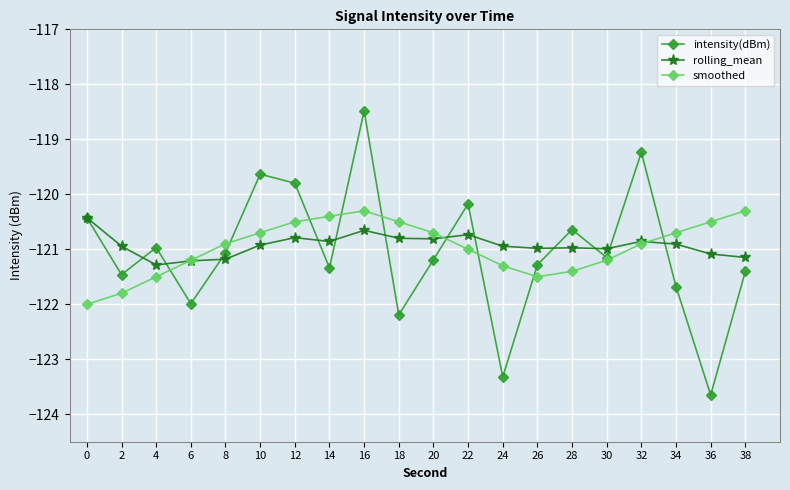

What is the difference between the maximum and second lowest values in the rolling_mean series?

0.8